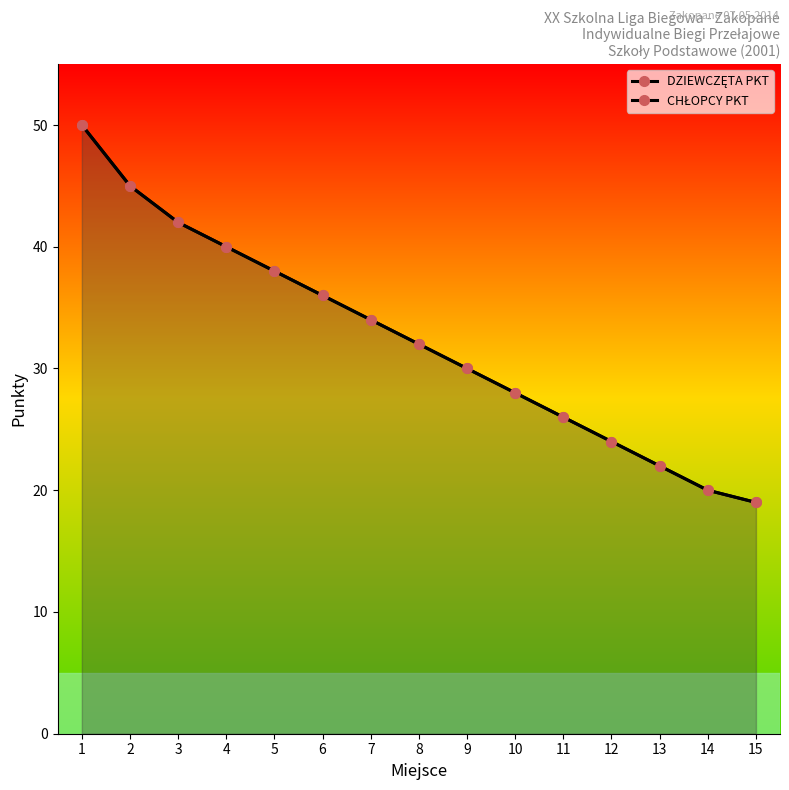

What value does the CHŁOPCY PKT series have at 9?

30